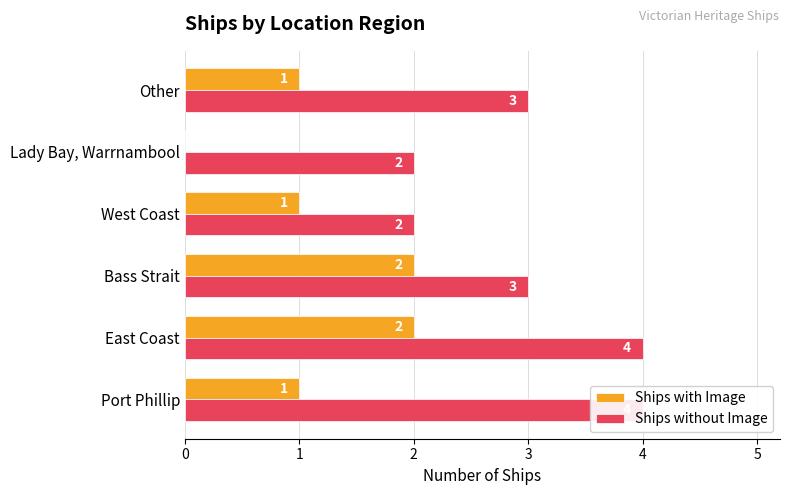

How many groups of bars are there?

6